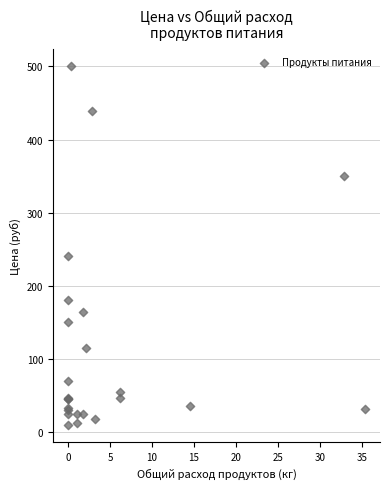

What Y value in the scatter plot is closest to 255?

240.0